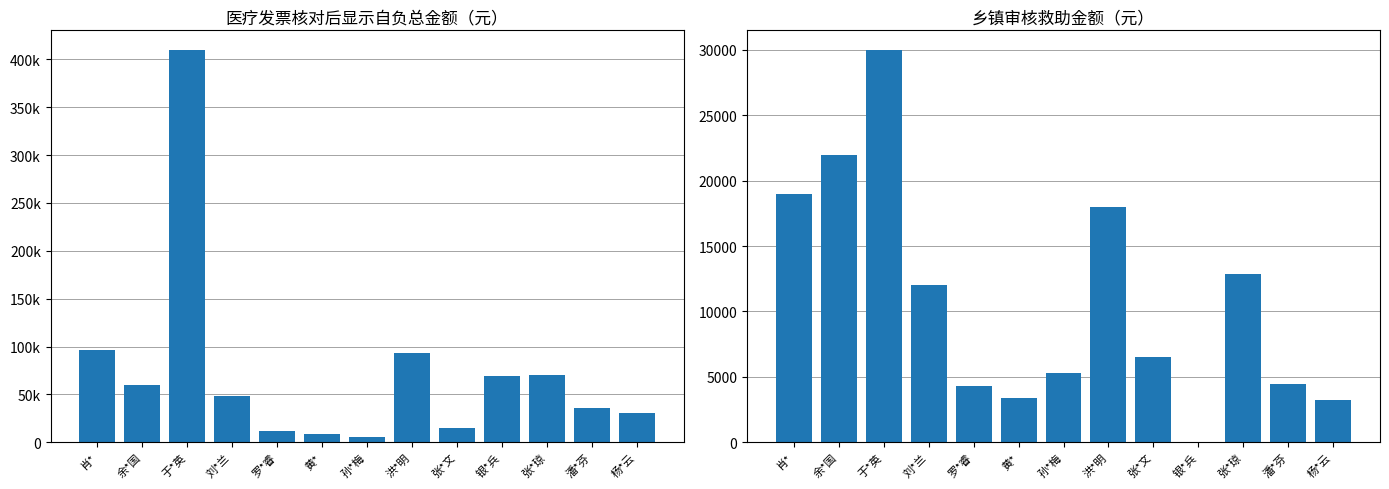

What is the difference between the maximum and minimum values in the 医疗发票核对后显示自负总金额（元） series?

404761